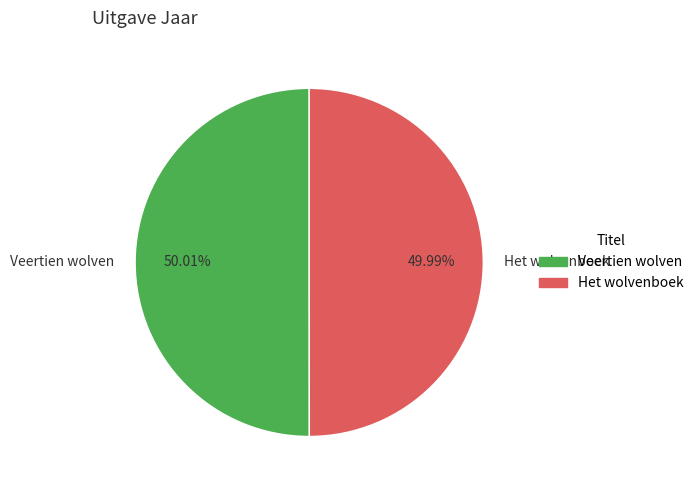

Approximately how many times larger is the value at Veertien wolven compared to Het wolvenboek?

1.0